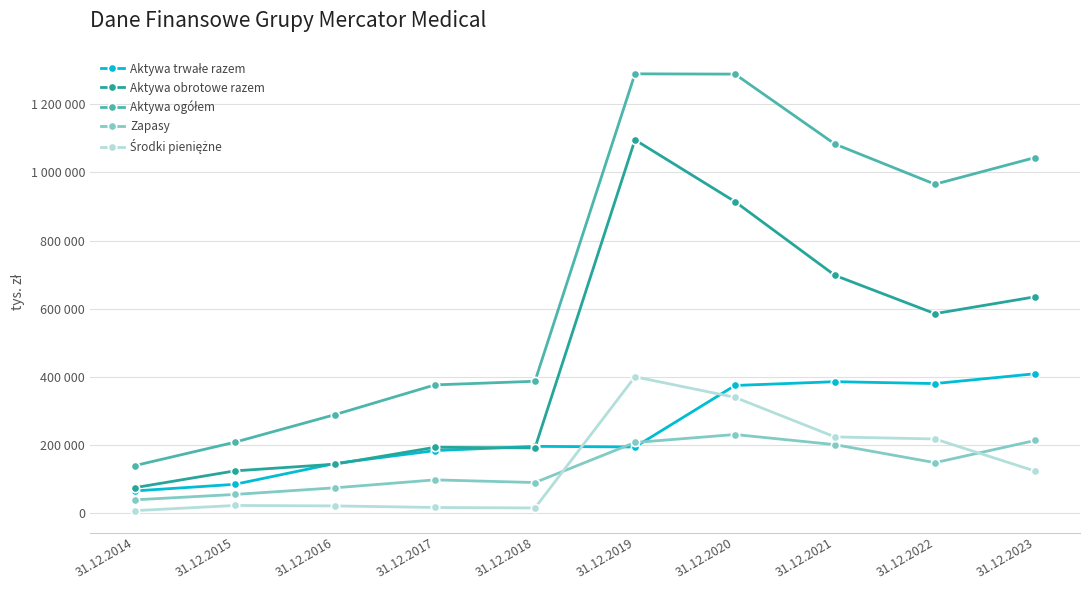

True or false: Aktywa obrotowe razem and Aktywa ogółem cross at least once.

False